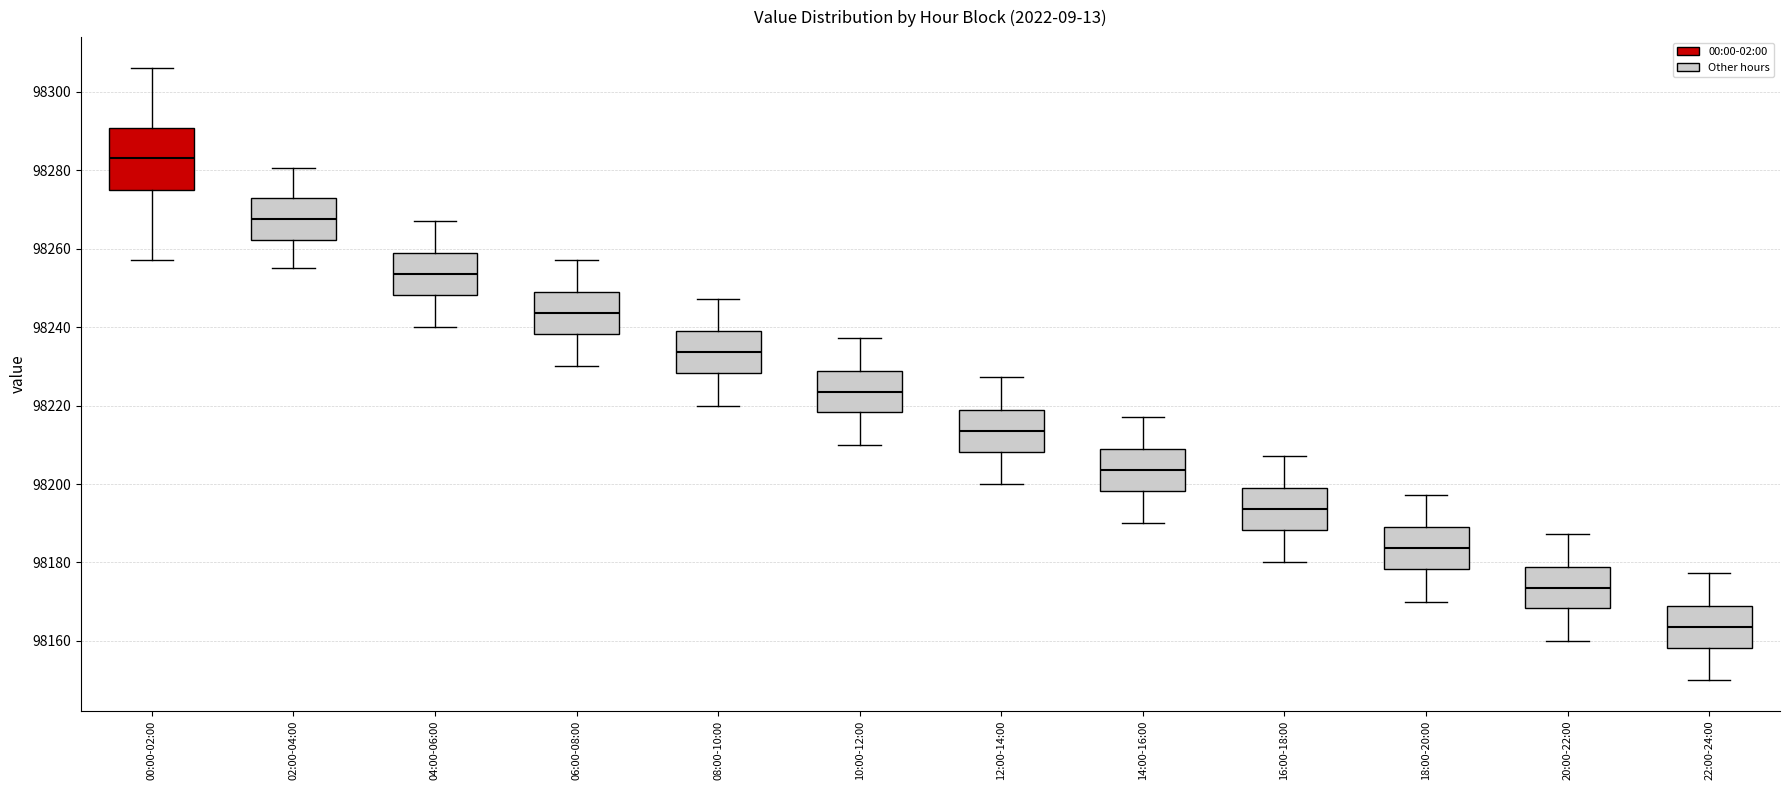

Reading left to right, read every box against the y-axis: the position of its median line, the range the box covers, and the ends of its whiskers. The values are not printed on the chart, so give them approximately, as read against the axis.

00:00-02:00: median 98284, box 98274 to 98290, whiskers 98258 to 98306
02:00-04:00: median 98268, box 98262 to 98272, whiskers 98256 to 98280
04:00-06:00: median 98254, box 98248 to 98258, whiskers 98240 to 98268
06:00-08:00: median 98244, box 98238 to 98248, whiskers 98230 to 98258
08:00-10:00: median 98234, box 98228 to 98238, whiskers 98220 to 98248
10:00-12:00: median 98224, box 98218 to 98228, whiskers 98210 to 98238
12:00-14:00: median 98214, box 98208 to 98218, whiskers 98200 to 98228
14:00-16:00: median 98204, box 98198 to 98208, whiskers 98190 to 98218
16:00-18:00: median 98194, box 98188 to 98198, whiskers 98180 to 98208
18:00-20:00: median 98184, box 98178 to 98188, whiskers 98170 to 98198
20:00-22:00: median 98174, box 98168 to 98178, whiskers 98160 to 98188
22:00-24:00: median 98164, box 98158 to 98168, whiskers 98150 to 98178